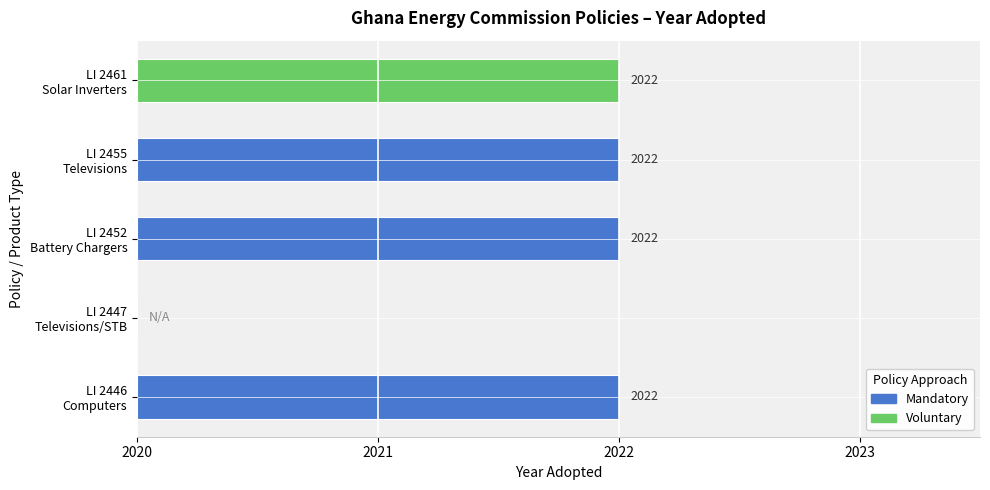

Reading right to left, transcribe all the data shown in this chart.

LI 2461
Solar Inverters=2	LI 2455
Televisions=2	LI 2452
Battery Chargers=2	LI 2447
Televisions/STB=0	LI 2446
Computers=2